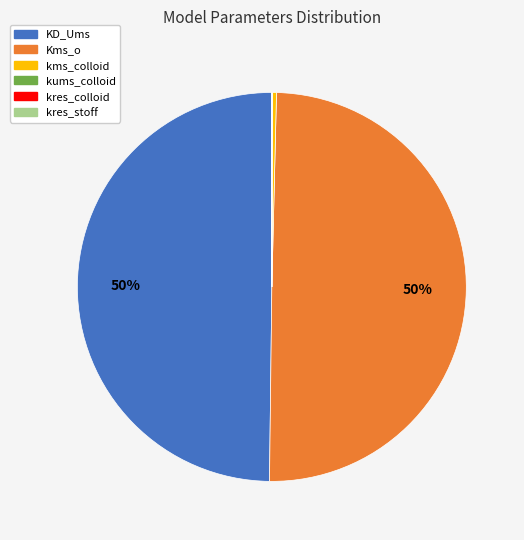

To the nearest percent, what is the difference between the largest and smallest slice percentages?

50%